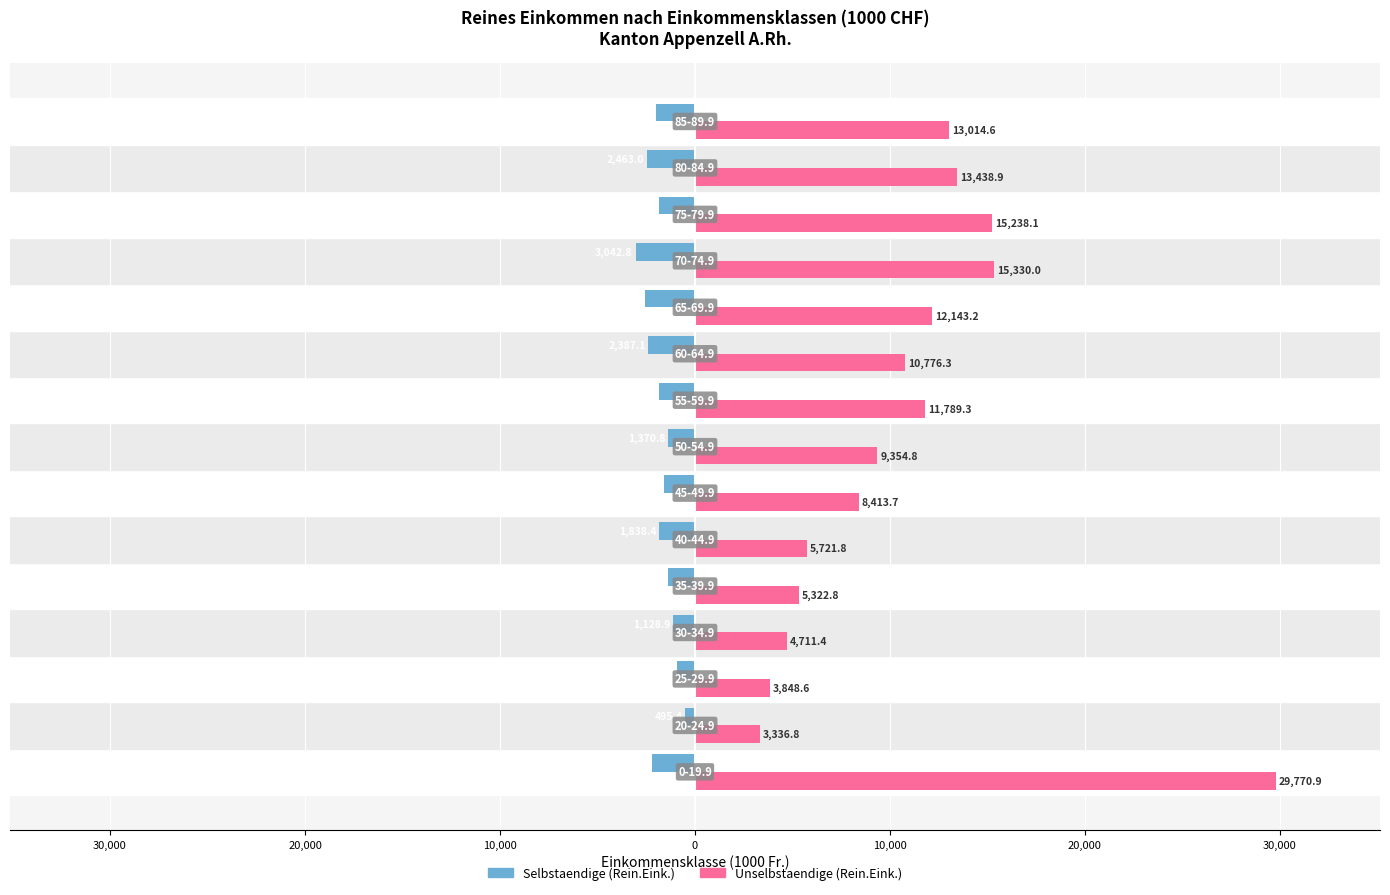

What are all the series names shown in the legend?

Selbstaendige (Rein.Eink.), Unselbstaendige (Rein.Eink.)